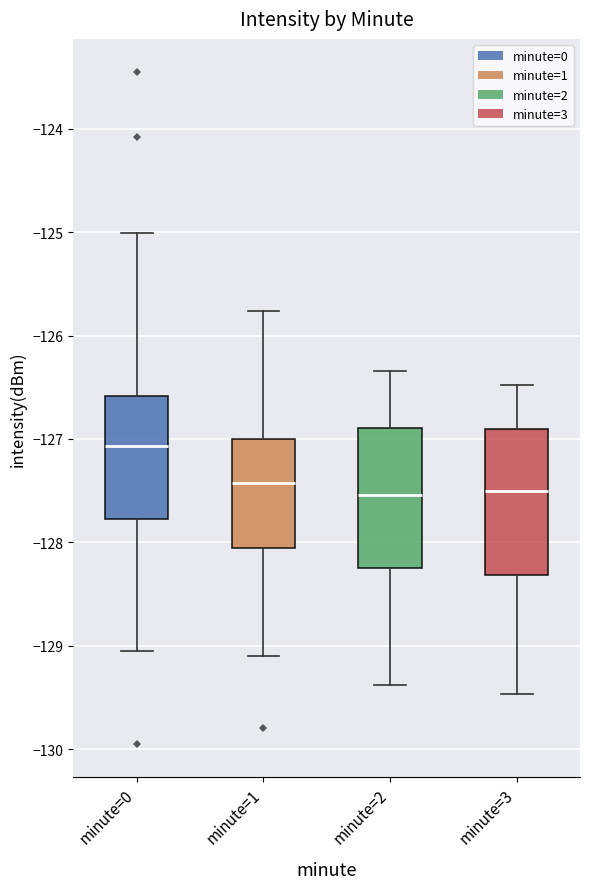

Reading left to right, transcribe this box plot: for each box, give where its median line is, the range the box spans, and where its two whiskers end, as read against the y-axis. The values are not printed on the chart, so give them approximately, as read against the axis.

minute=0: median -127.1, box -127.8 to -126.6, whiskers -129.0 to -125.0
minute=1: median -127.4, box -128.1 to -127.0, whiskers -129.1 to -125.8
minute=2: median -127.5, box -128.2 to -126.9, whiskers -129.4 to -126.3
minute=3: median -127.5, box -128.3 to -126.9, whiskers -129.5 to -126.5